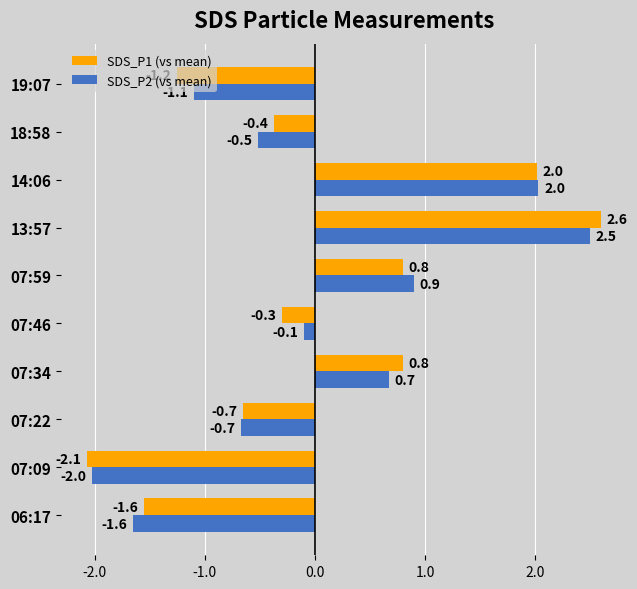

At 07:46, list the series in order from smallest to largest.

SDS_P1 (vs mean), SDS_P2 (vs mean)